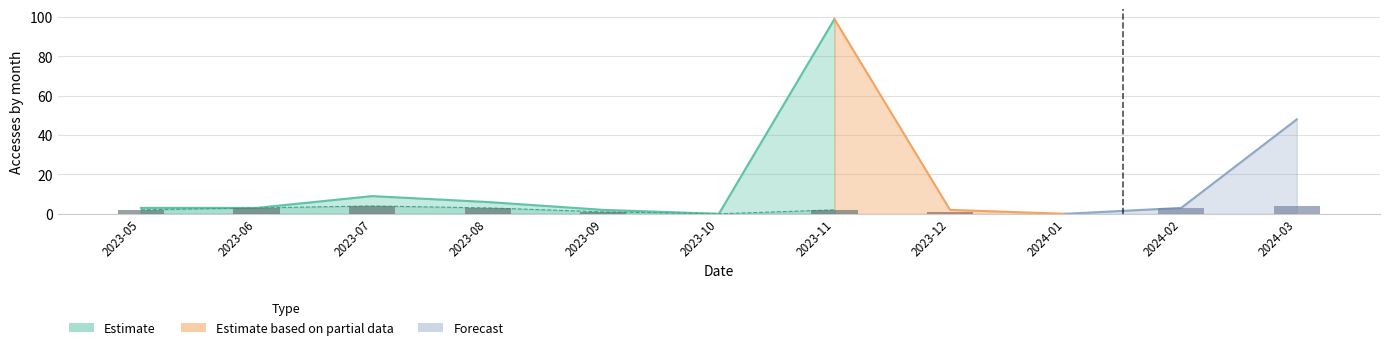

The chart shows a value of 0 at 2024-01. True or false?

True